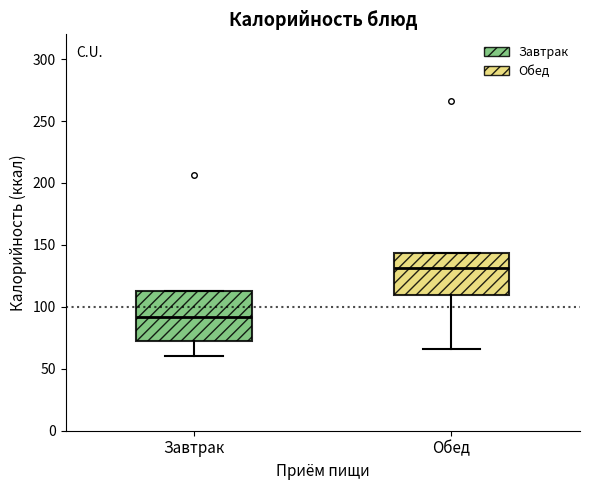

Reading left to right, transcribe this box plot: for each box, give where its median line is, the range the box spans, and where its two whiskers end, as read against the y-axis. The values are not printed on the chart, so give them approximately, as read against the axis.

Завтрак: median 90, box 70 to 115, whiskers 60 to 115
Обед: median 130, box 110 to 145, whiskers 65 to 145